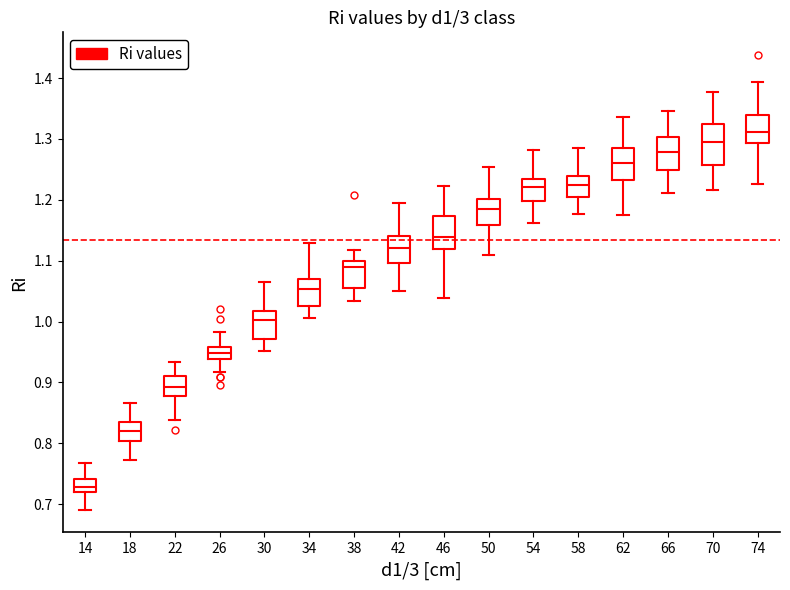

Which box's median line is the lowest?

14